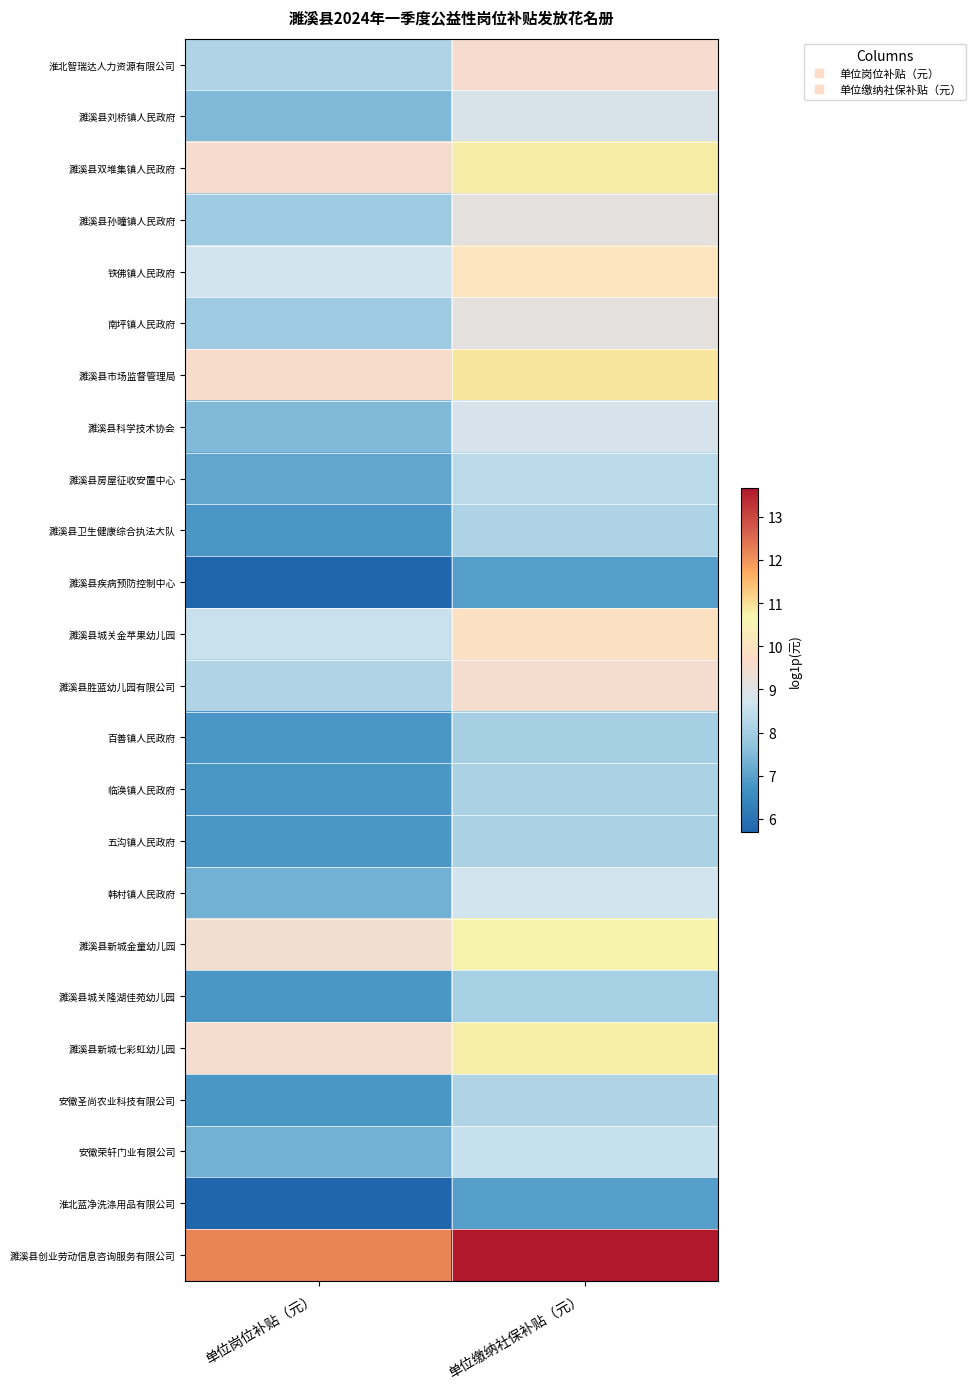

How many data points does each series have?

2